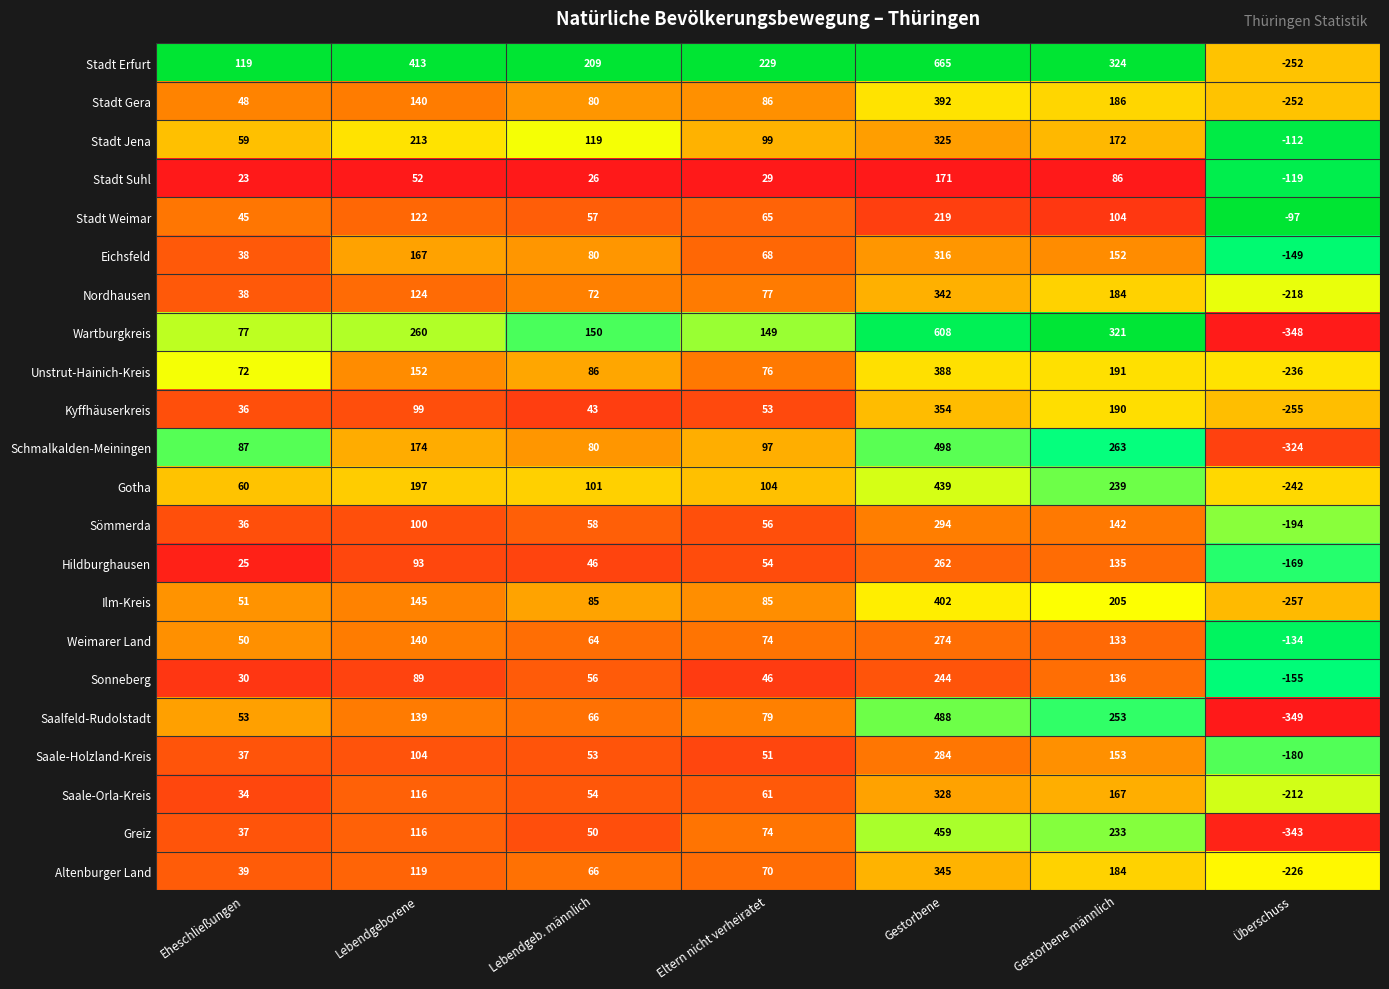

Between Lebendgeb. männlich and Überschuss, which series saw the biggest shift?

Wartburgkreis